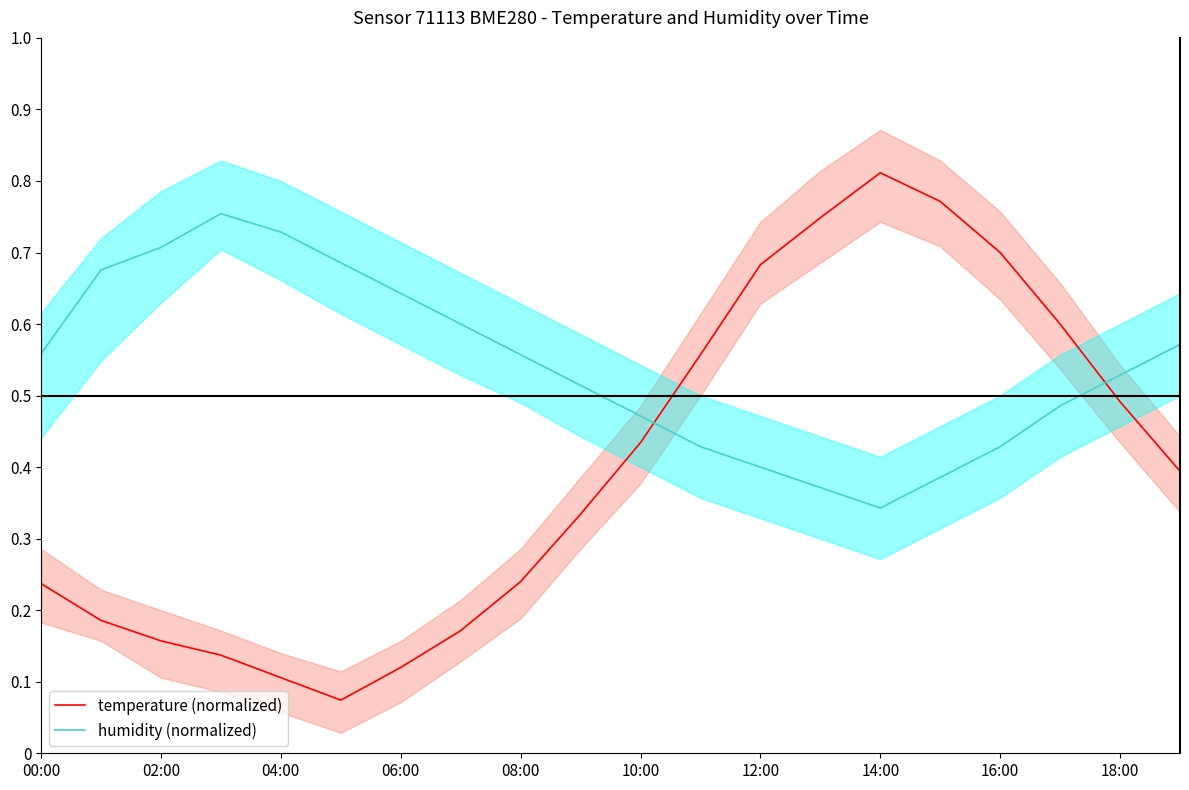

What is the minimum value shown in the chart?

0.1